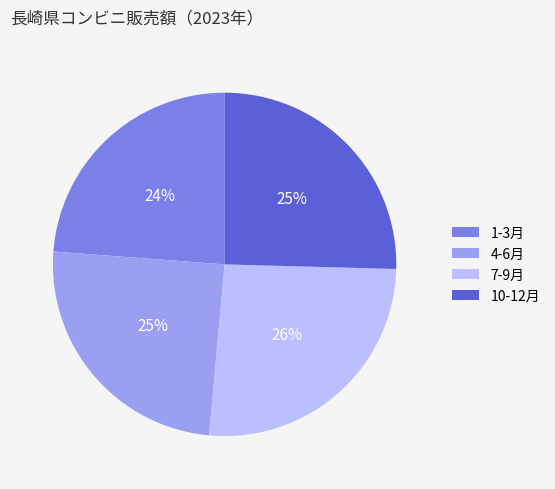

How many slices are in this pie chart?

4